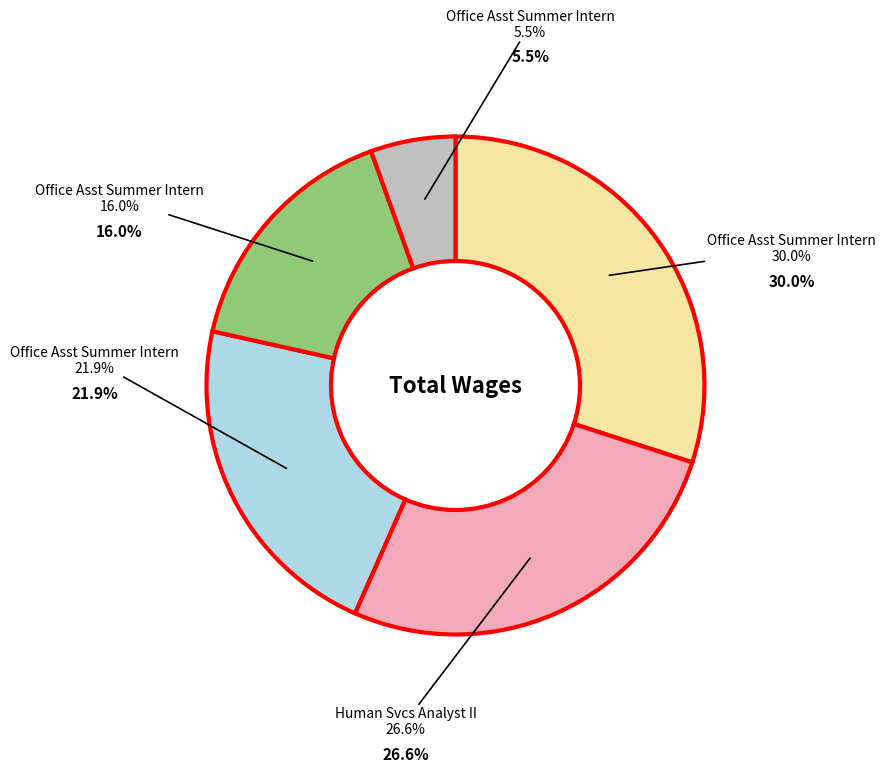

Does any single category account for the majority?

No